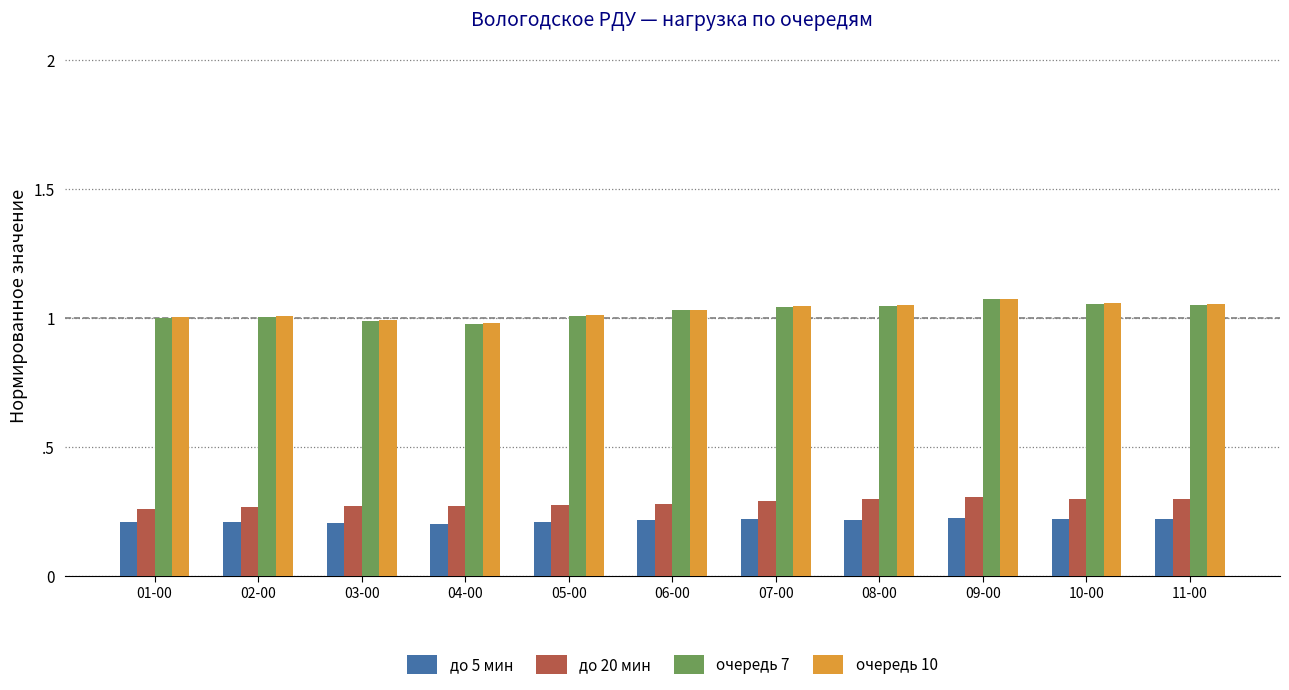

What position from the left is 10-00?

10